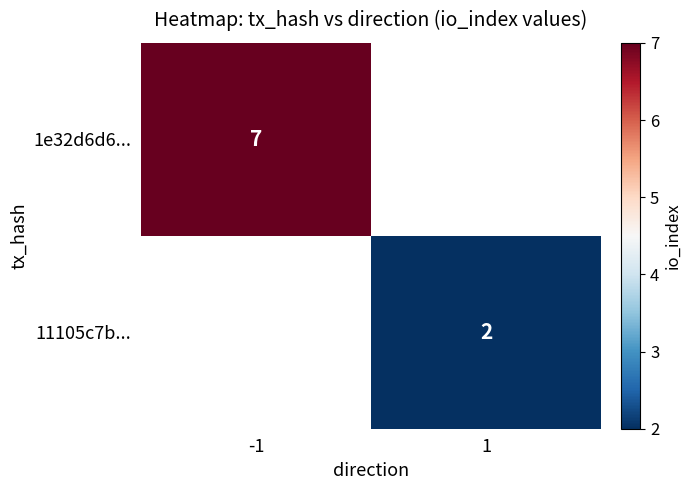

The 11105c7b... series shows 3.2 at 1. True or false?

False